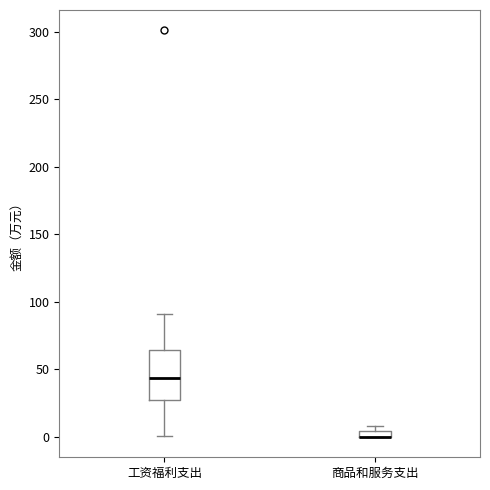

Which box is the tallest, from its lower edge to its upper edge?

工资福利支出